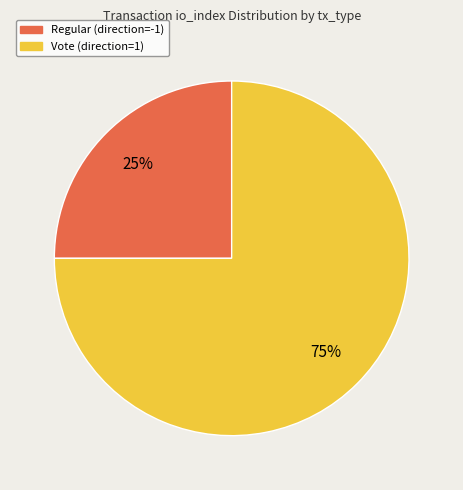

To the nearest percent, what percentage of the pie is Regular (direction=-1)?

25%